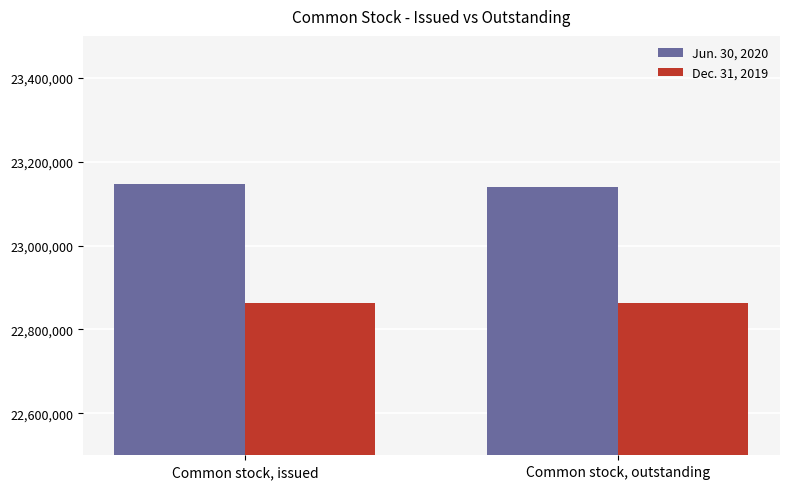

What is the greatest value displayed?

23145964